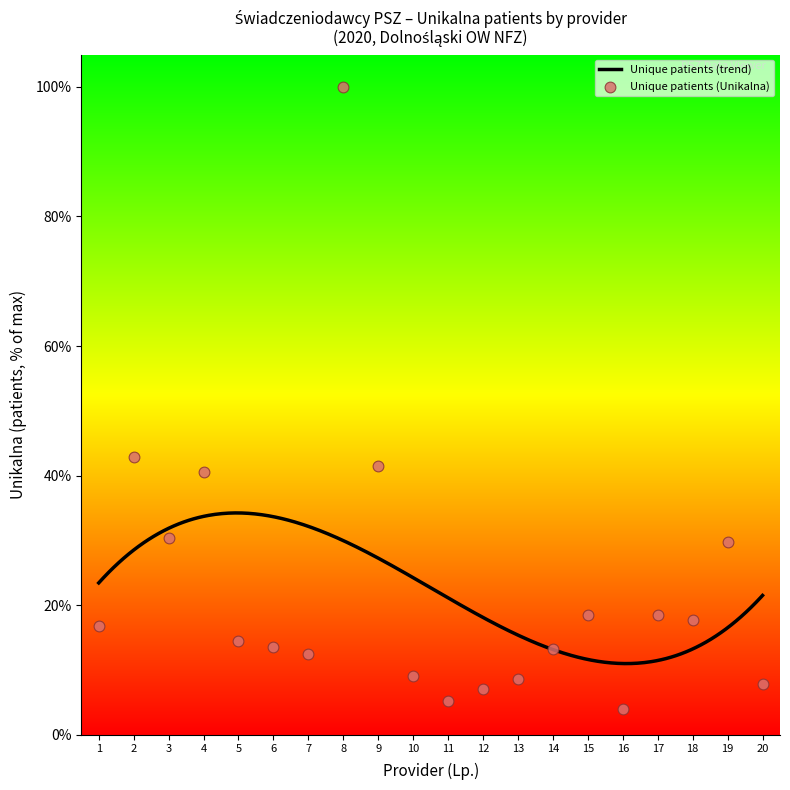

What is the change in value from 1 to 15?

+1.6